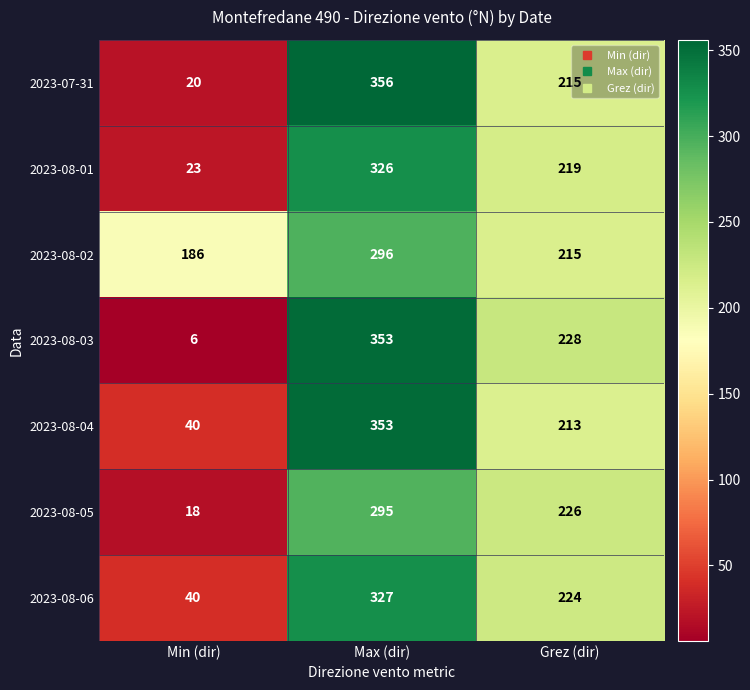

Where is 2023-08-02 nearest to the value 241?

Grez (dir)